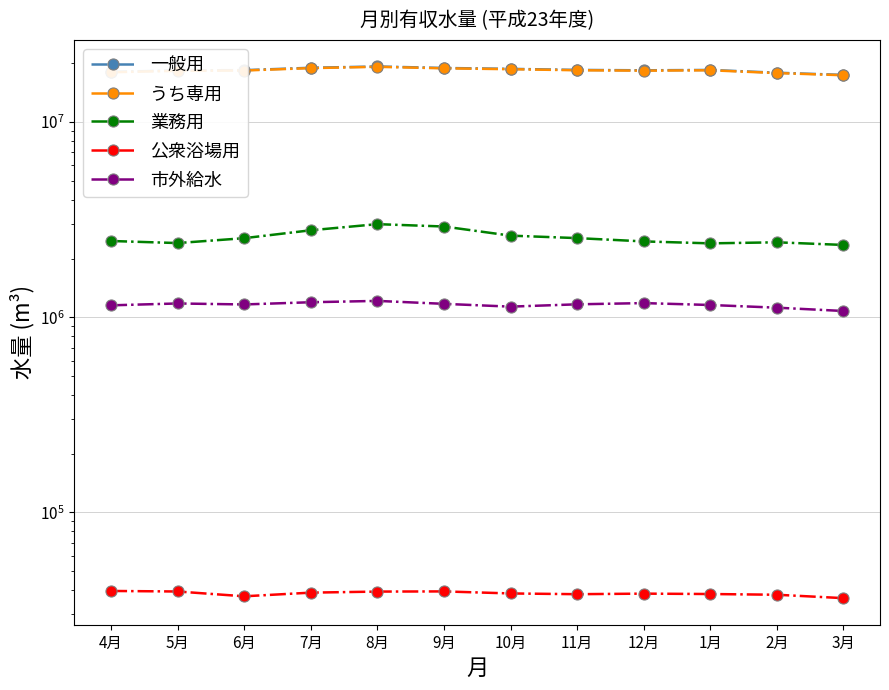

True or false: 公衆浴場用 and 市外給水 intersect in this chart.

False